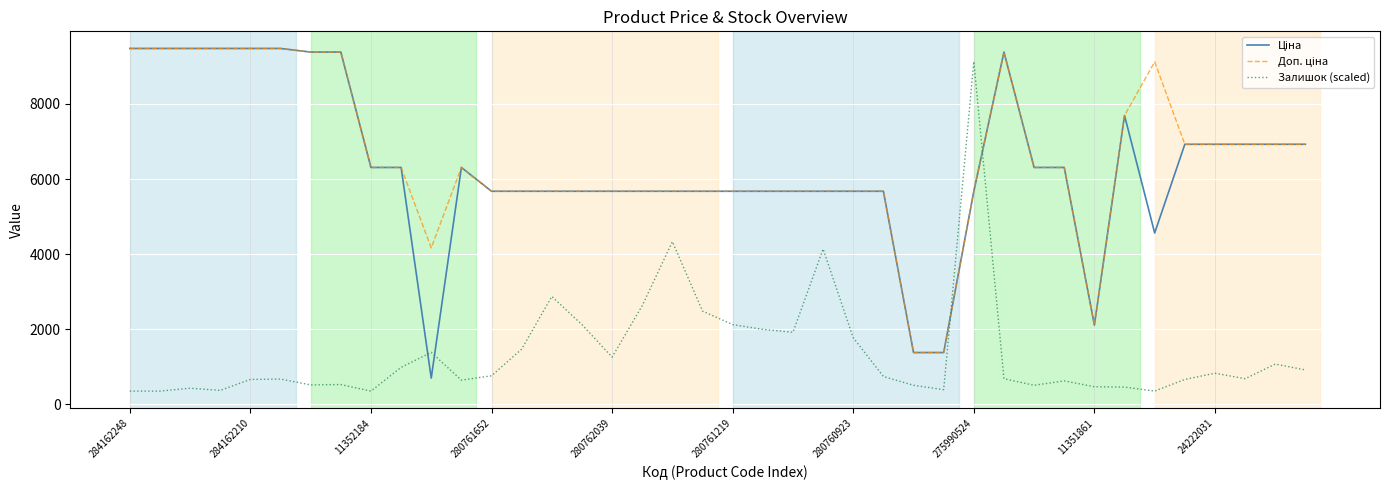

What is the maximum value shown in the chart?

9480.1